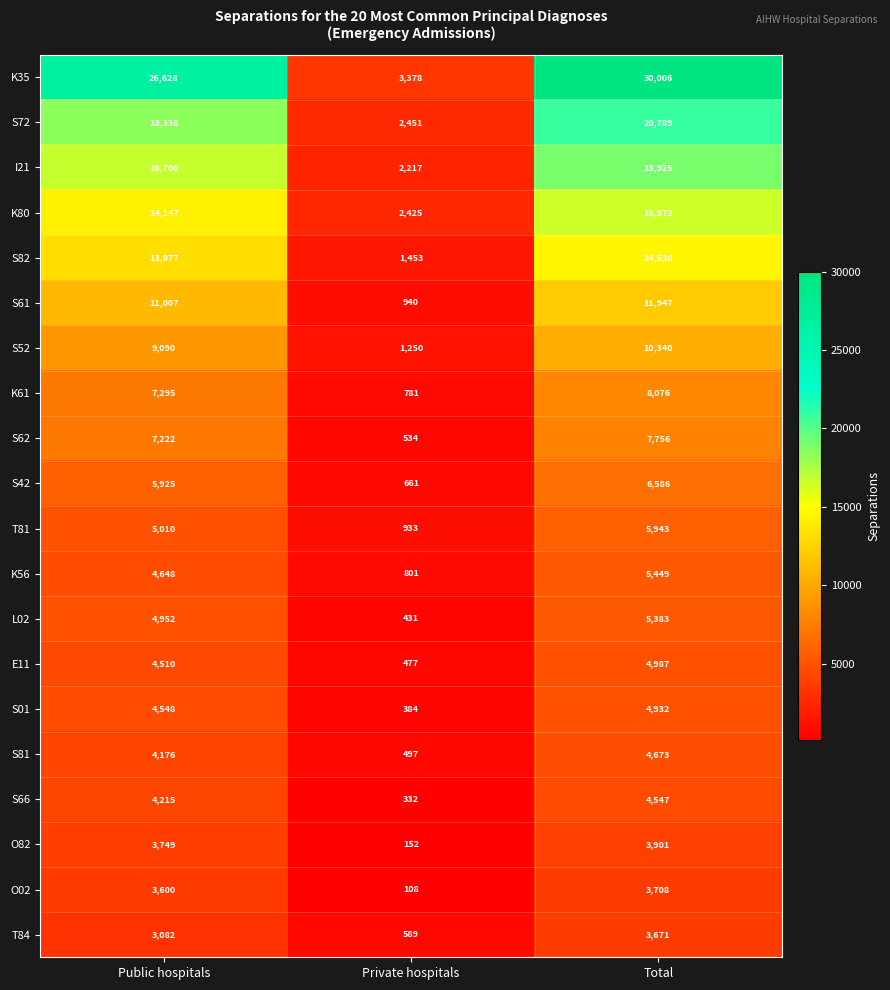

True or false: S62 has a value of 10909 at Public hospitals.

False